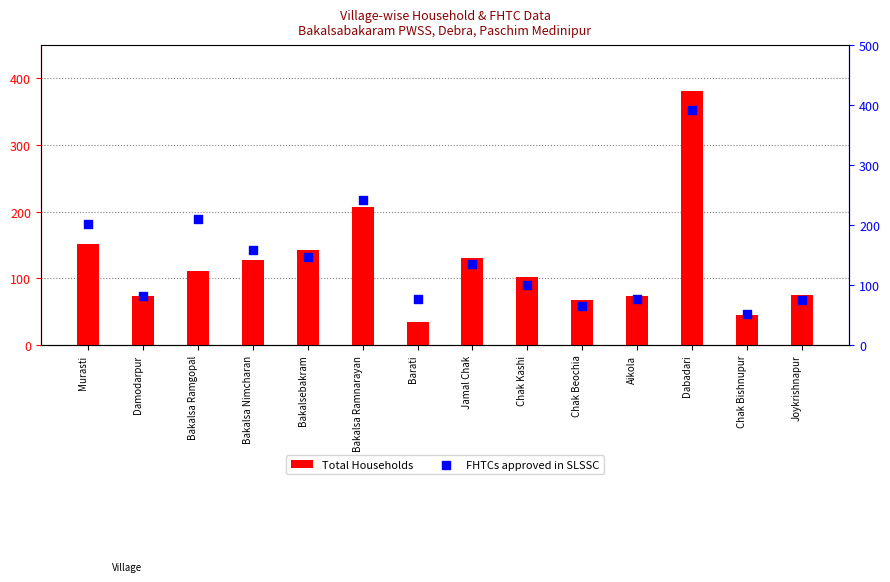

Which series contains the highest Y value?

FHTCs approved in SLSSC